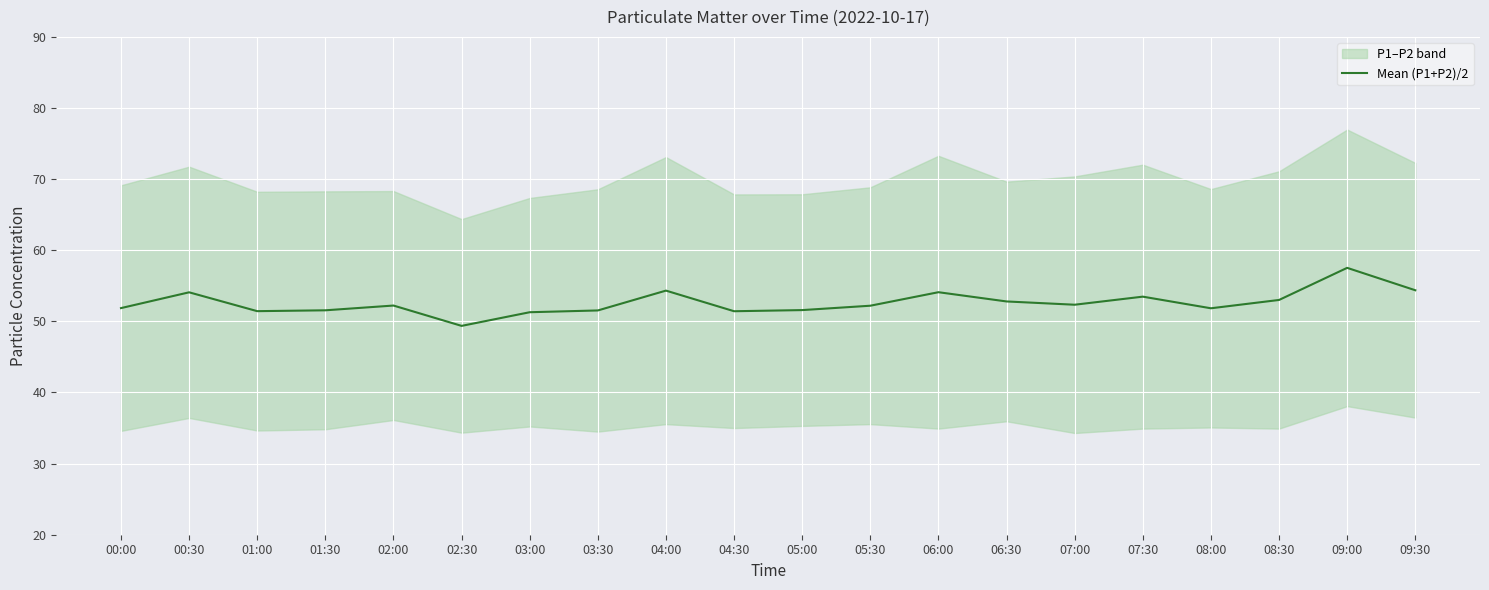

What is the greatest value displayed?

57.5